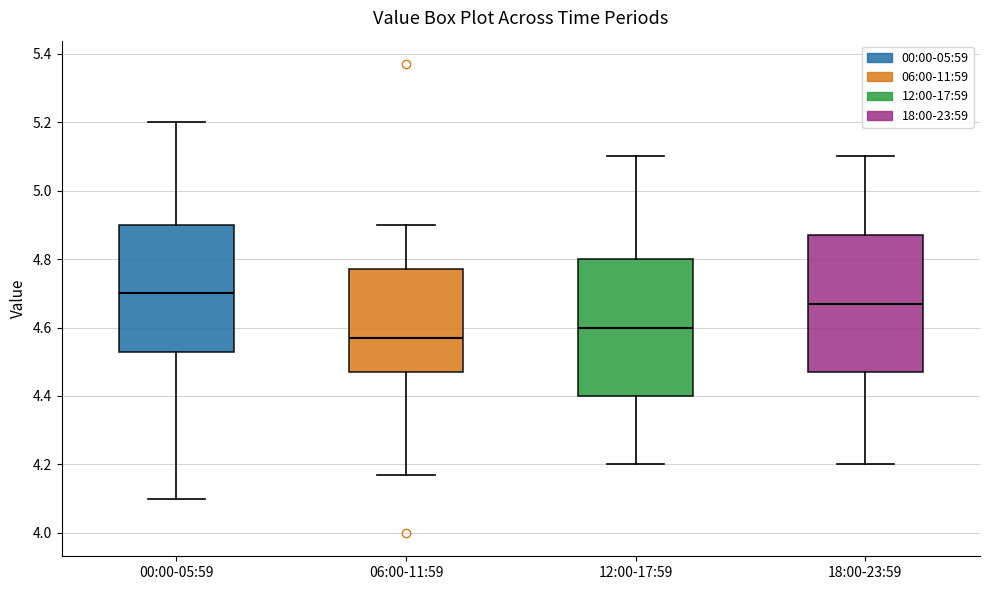

Where is the upper edge of the box for 00:00-05:59 on the y-axis? The values are not printed on the chart, so give them approximately, as read against the axis.

4.90